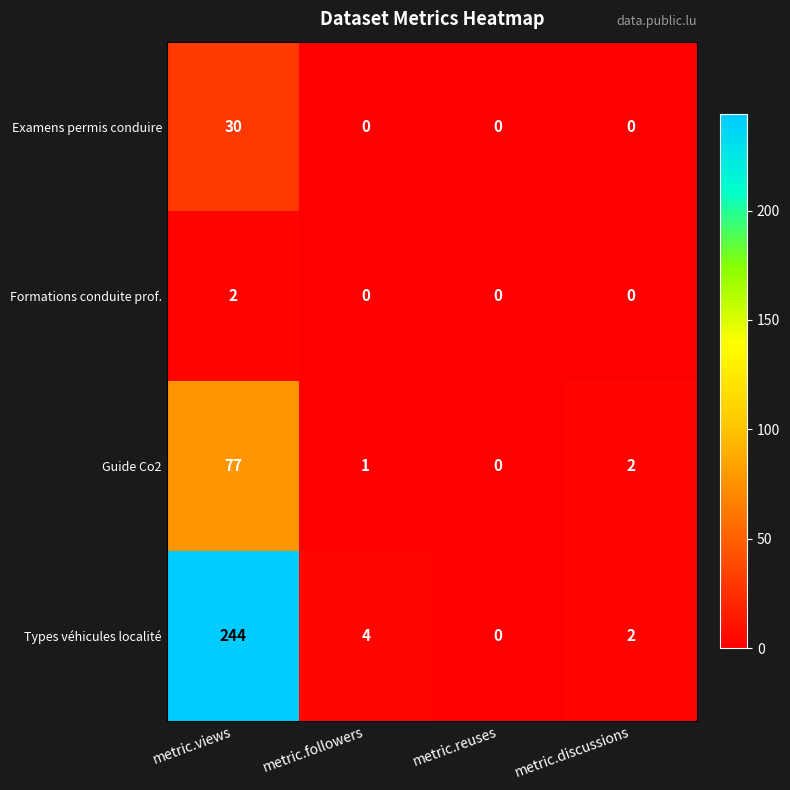

Between metric.followers and metric.reuses, which series saw the biggest shift?

Types véhicules localité